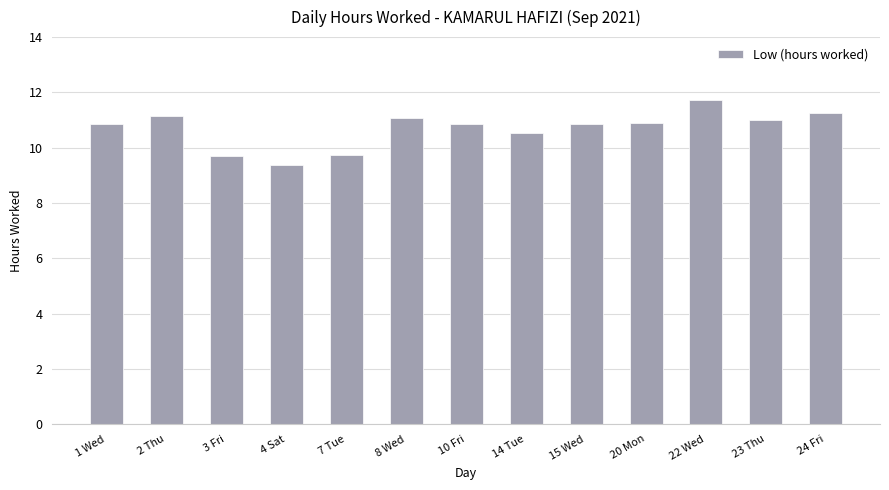

What value does the data have at 22 Wed?

11.7